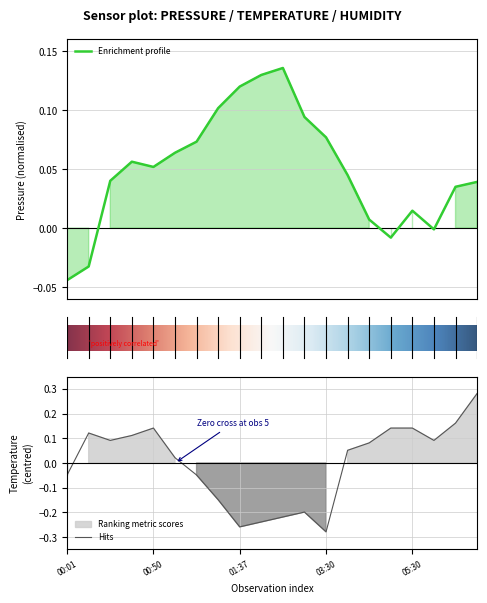

Which series has the largest total across all categories?

pressure